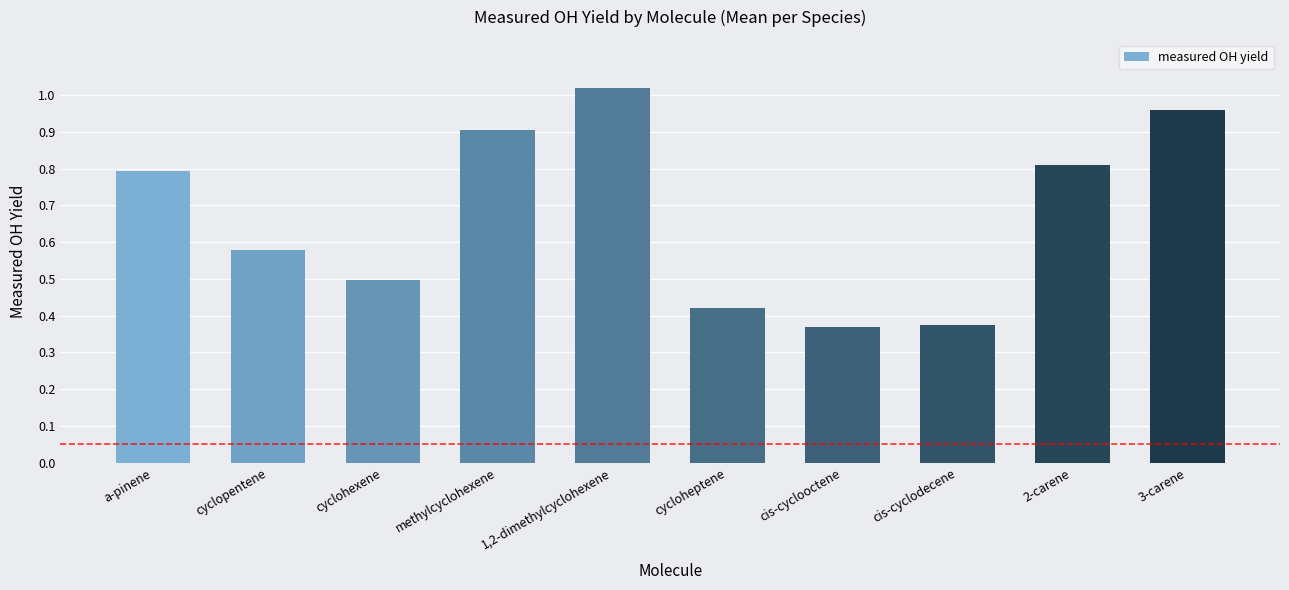

Between cis-cyclooctene and cyclohexene, which is larger?

cyclohexene